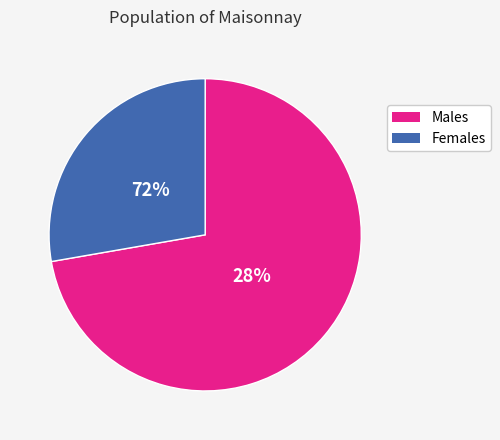

The pct25 slice represents 19% of the pie. True or false?

False